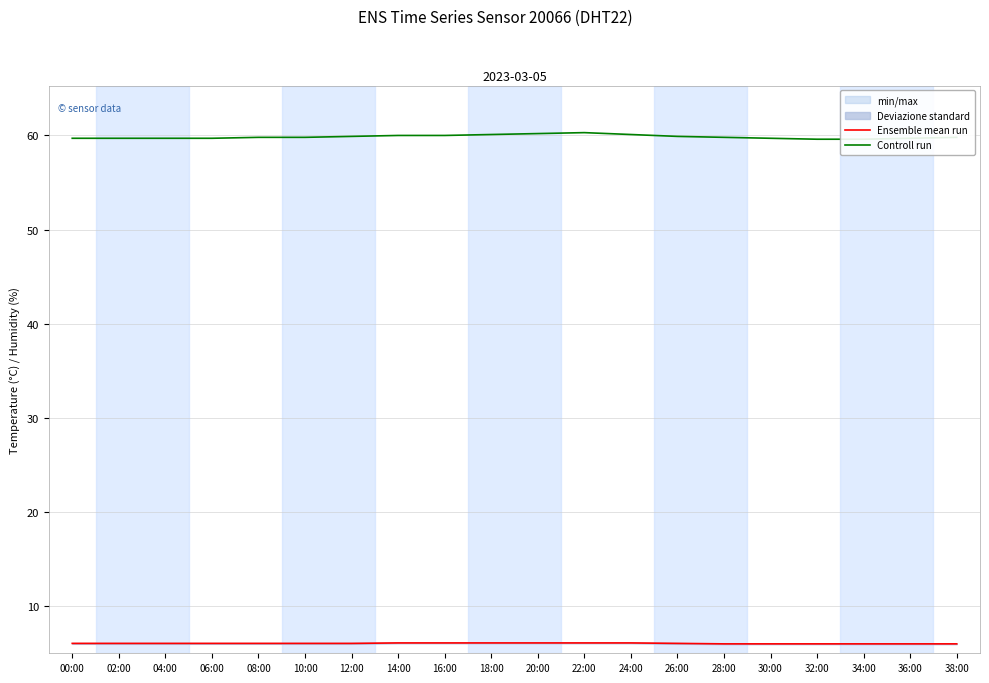

True or false: Controll run and Ensemble mean run intersect in this chart.

False